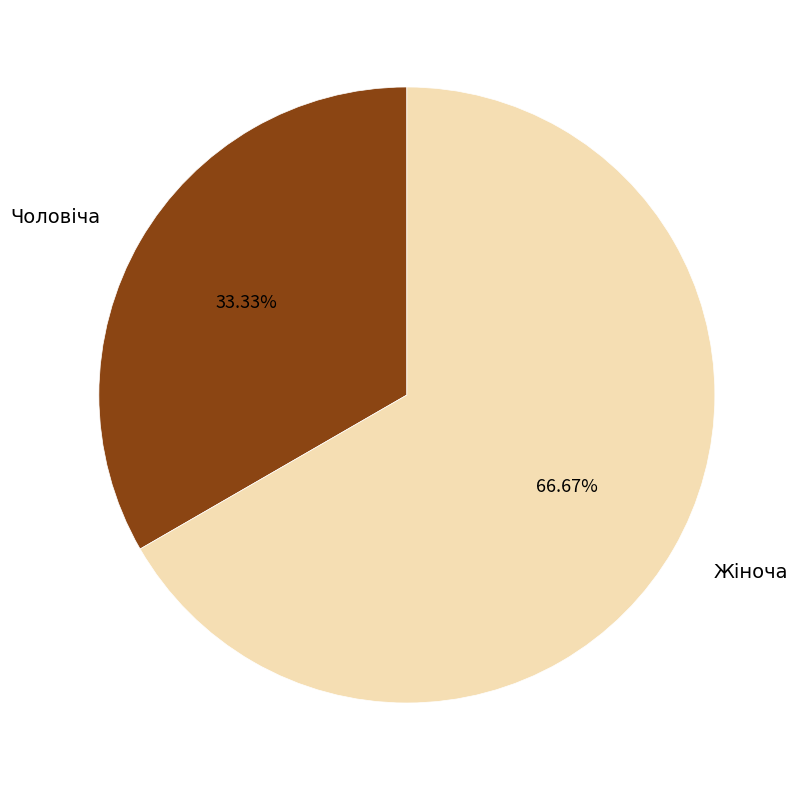

Approximately how many times larger is the value at Жіноча compared to Чоловіча?

2.0